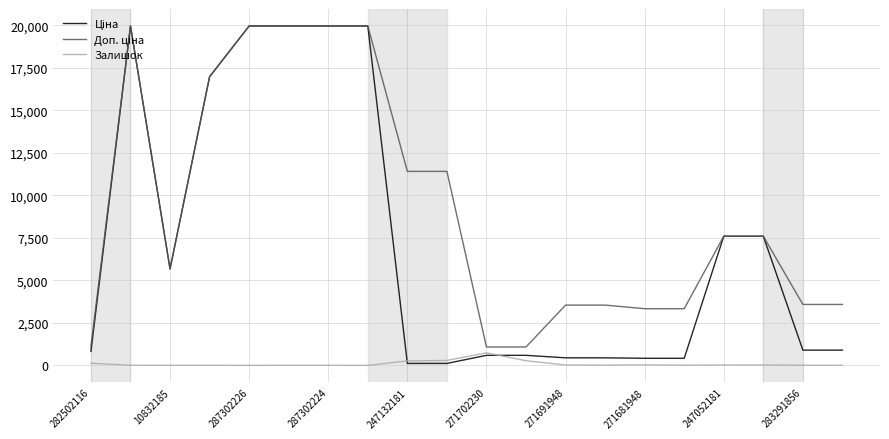

In Залишок, how many points are lower than both neighbors (excluding endpoints)?

5